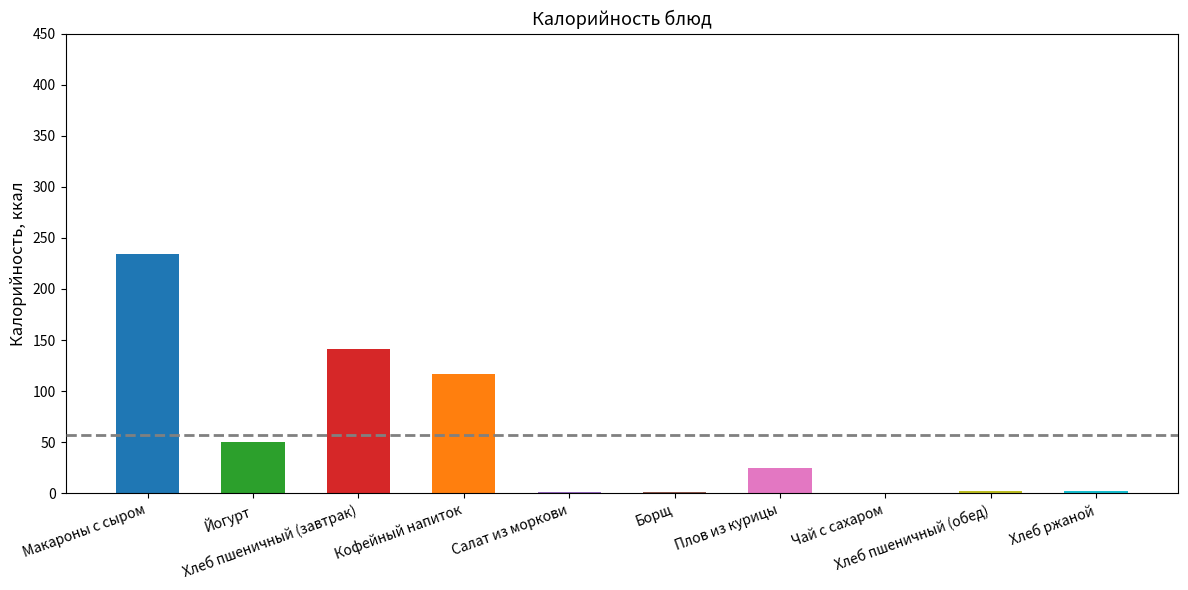

What is the sum of all values?

573.1